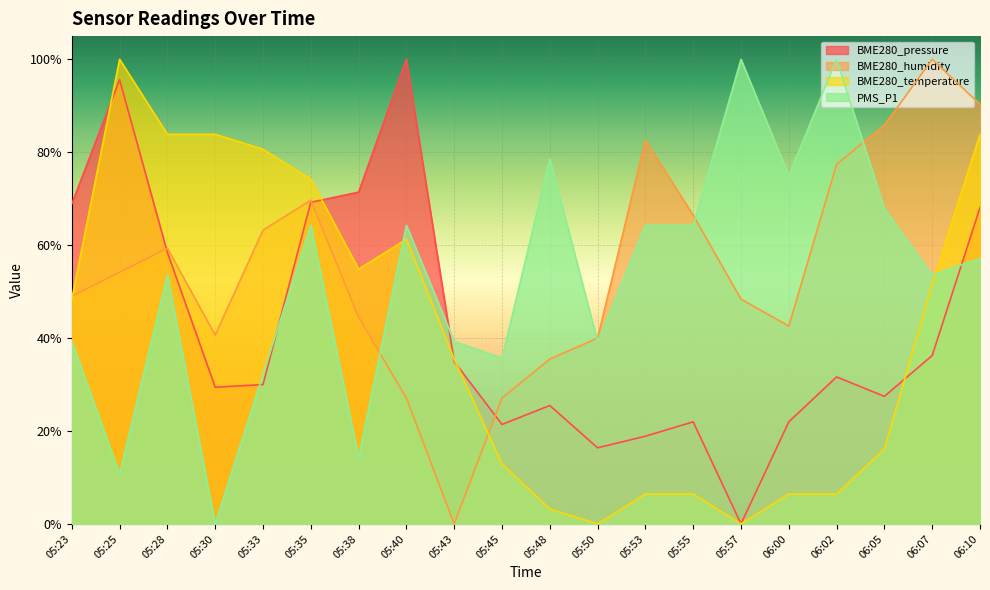

Reading left to right, extract all data points from this chart.

BME280_pressure: 0.7	1.0	0.6	0.3	0.3	0.7	0.7	1.0	0.3	0.2	0.3	0.2	0.2	0.2	0.0	0.2	0.3	0.3	0.4	0.7
BME280_humidity: 0.5	0.5	0.6	0.4	0.6	0.7	0.4	0.3	0.0	0.3	0.4	0.4	0.8	0.7	0.5	0.4	0.8	0.9	1.0	0.9
BME280_temperature: 0.5	1.0	0.8	0.8	0.8	0.7	0.5	0.6	0.4	0.1	0.0	0.0	0.1	0.1	0.0	0.1	0.1	0.2	0.5	0.8
PMS_P1: 0.4	0.1	0.5	0.0	0.3	0.6	0.1	0.6	0.4	0.4	0.8	0.4	0.6	0.6	1.0	0.8	1.0	0.7	0.5	0.6